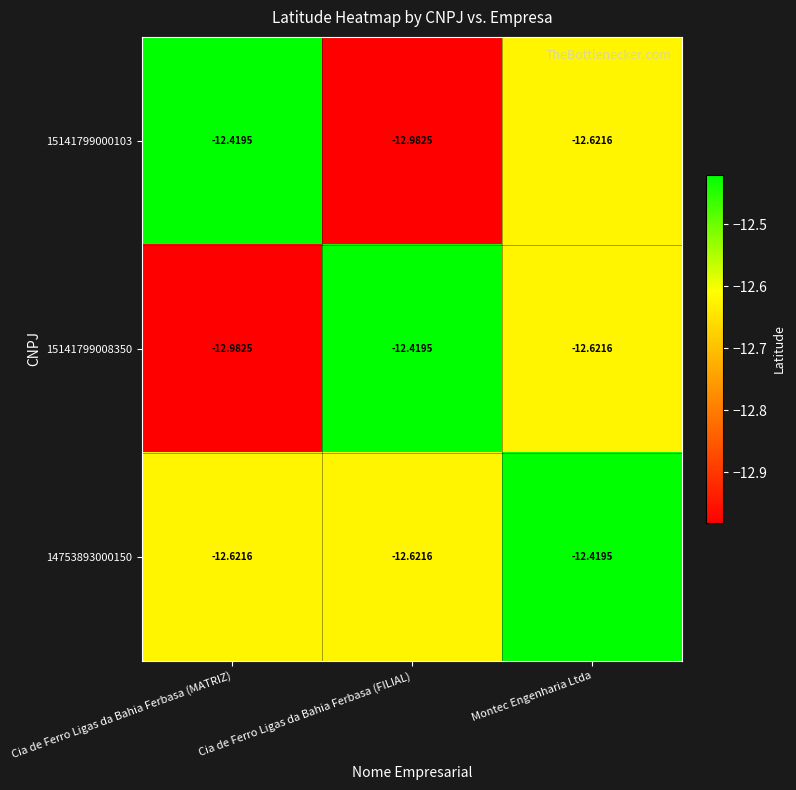

Where is 15141799000103 nearest to the value -12?

Cia de Ferro Ligas da Bahia Ferbasa (MATRIZ)